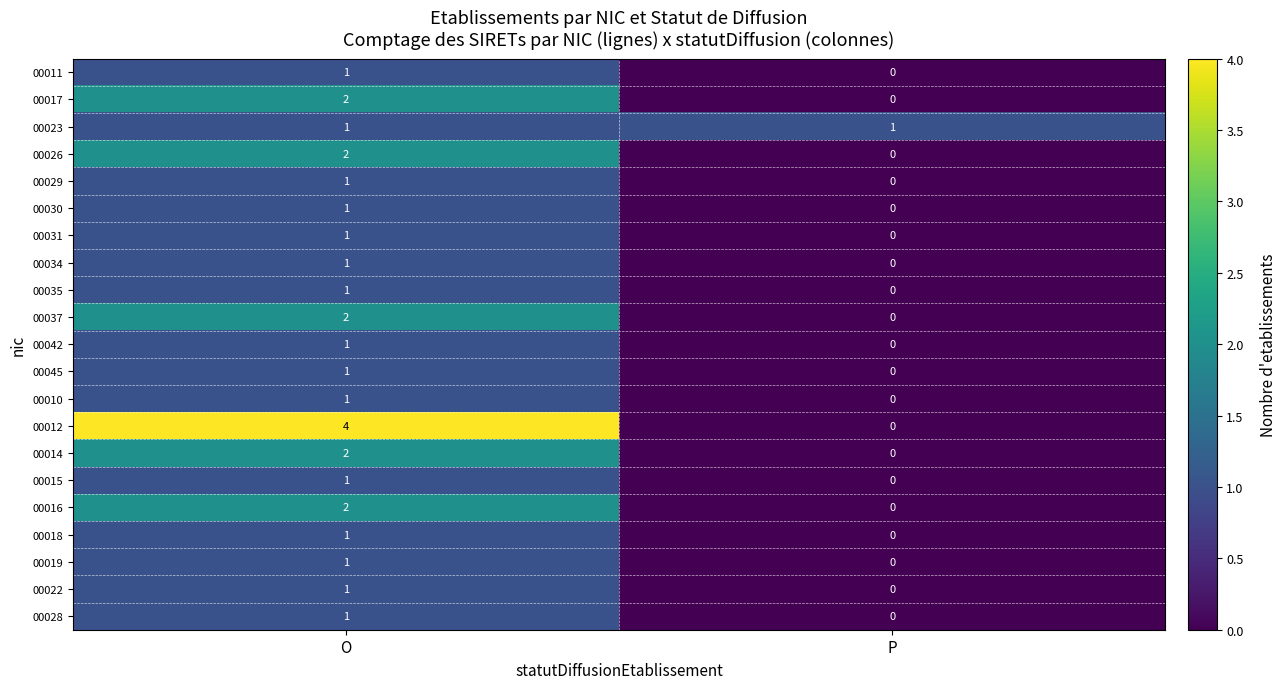

At which category is the sum across all series the highest?

O